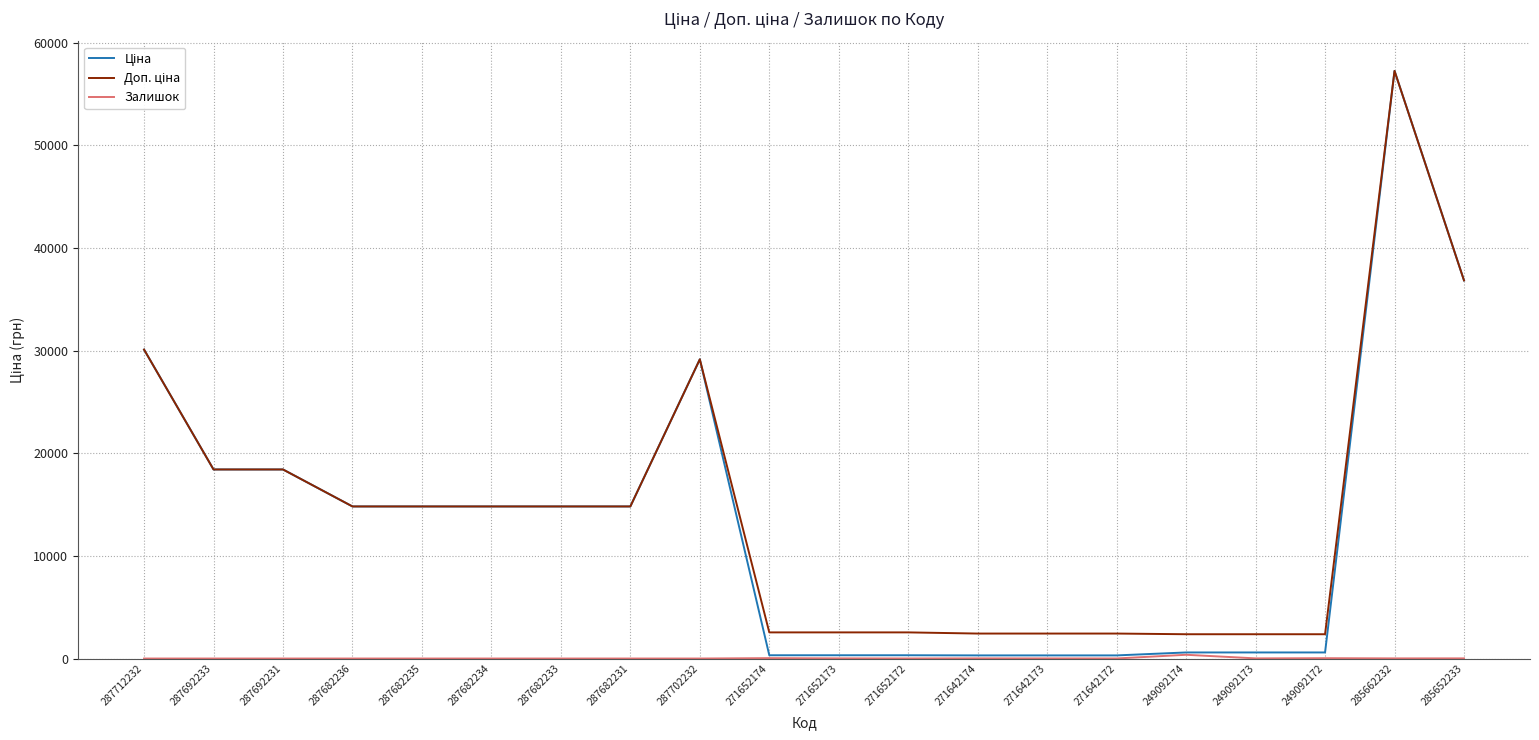

What is the greatest value displayed?

57258.0